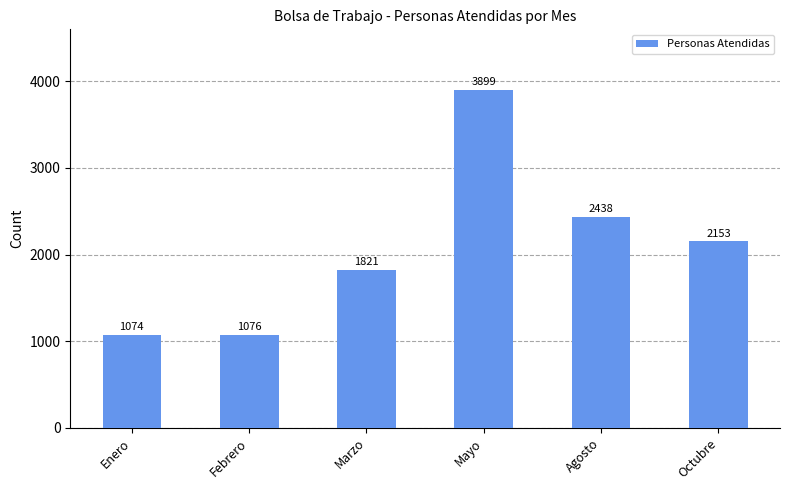

Which label corresponds to the largest value in the chart?

Mayo